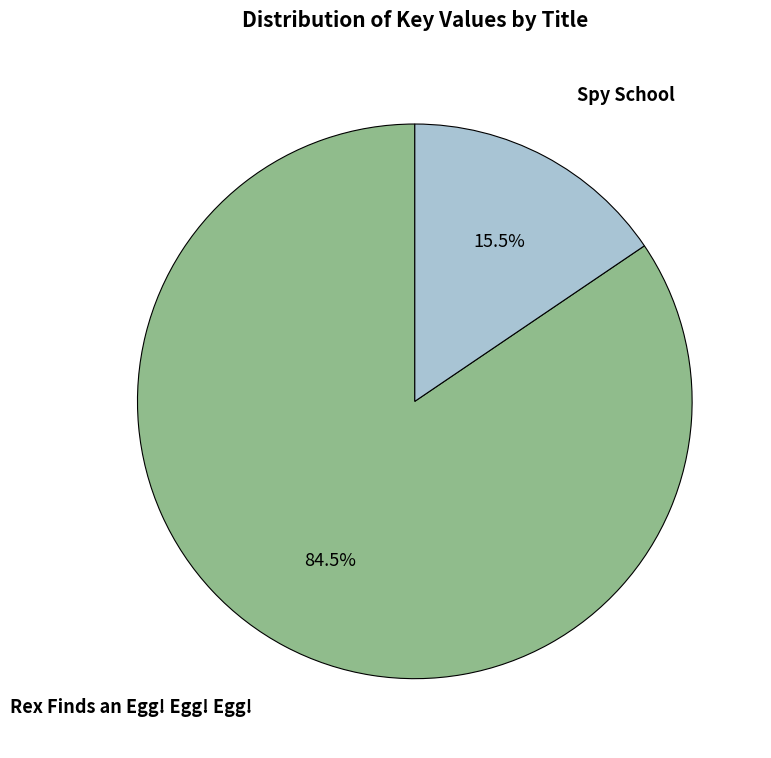

Is there a majority slice in this chart?

Yes